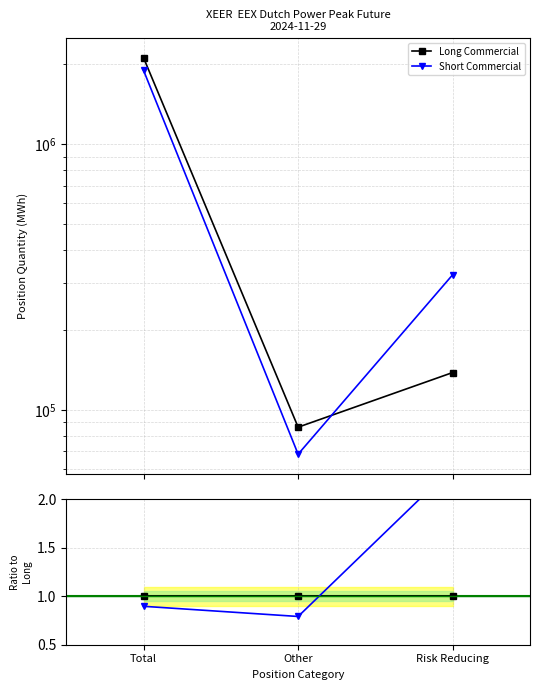

The value of Short Commercial at Risk Reducing is 2.3. True or false?

True